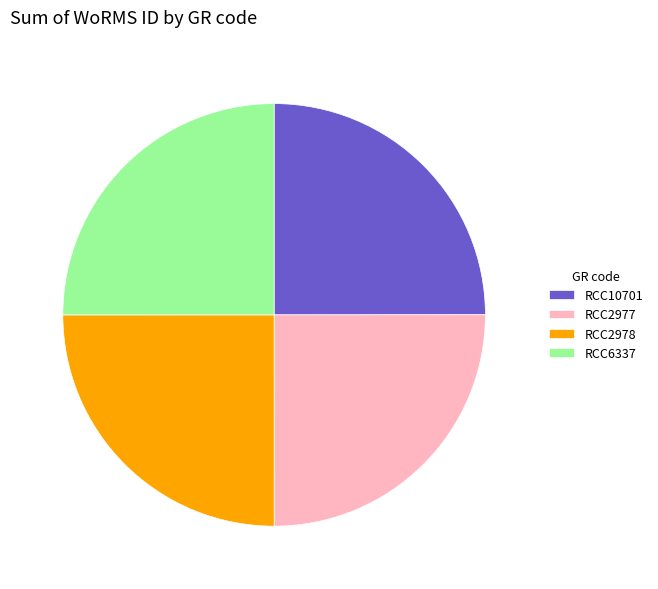

The RCC2977 slice represents 25% of the pie. True or false?

True